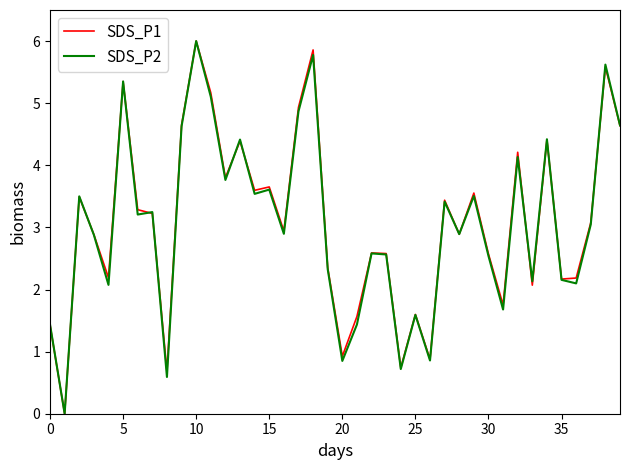

Does the chart have visible grid lines?

No